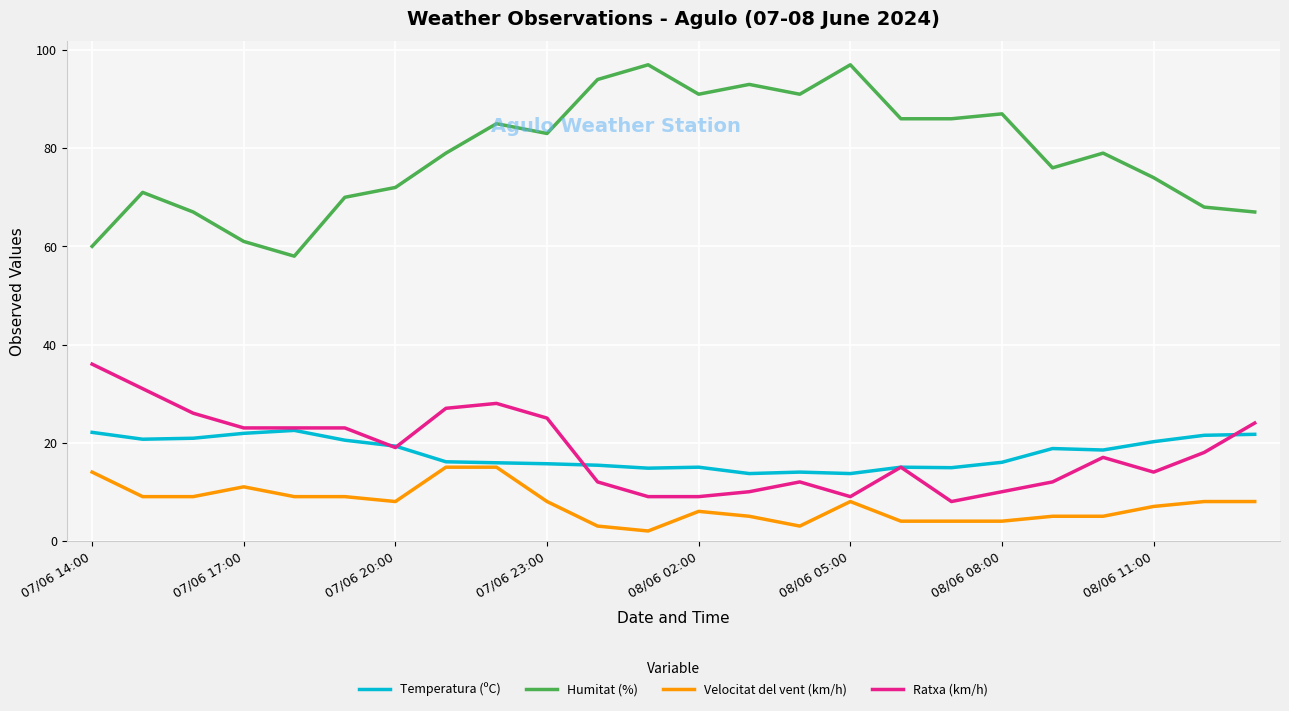

True or false: Velocitat del vent (km/h) and Humitat (%) cross at least once.

False